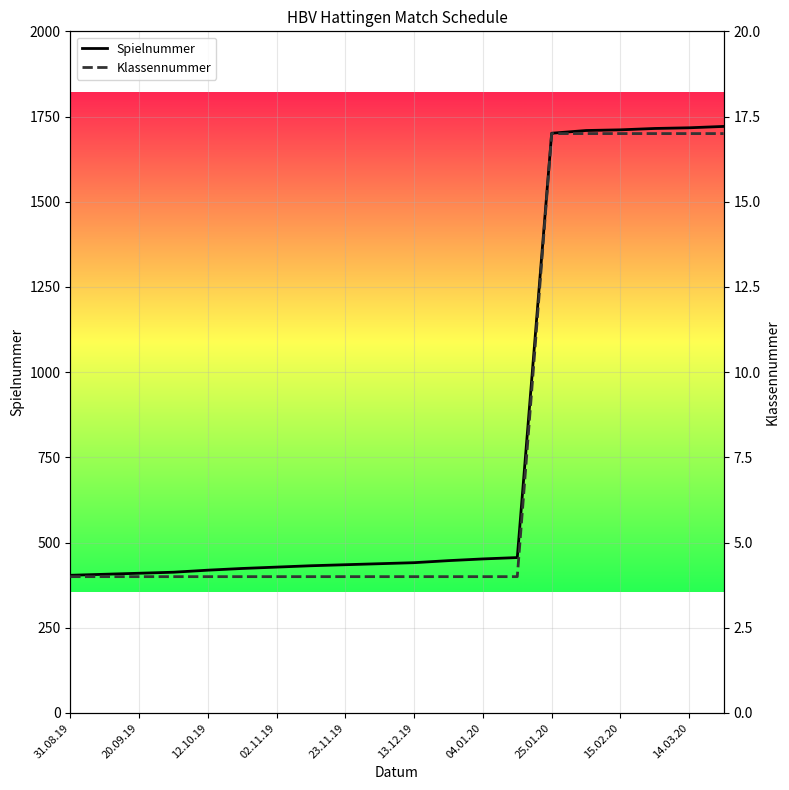

What is the label of the 9th point from the left?

23.11.19